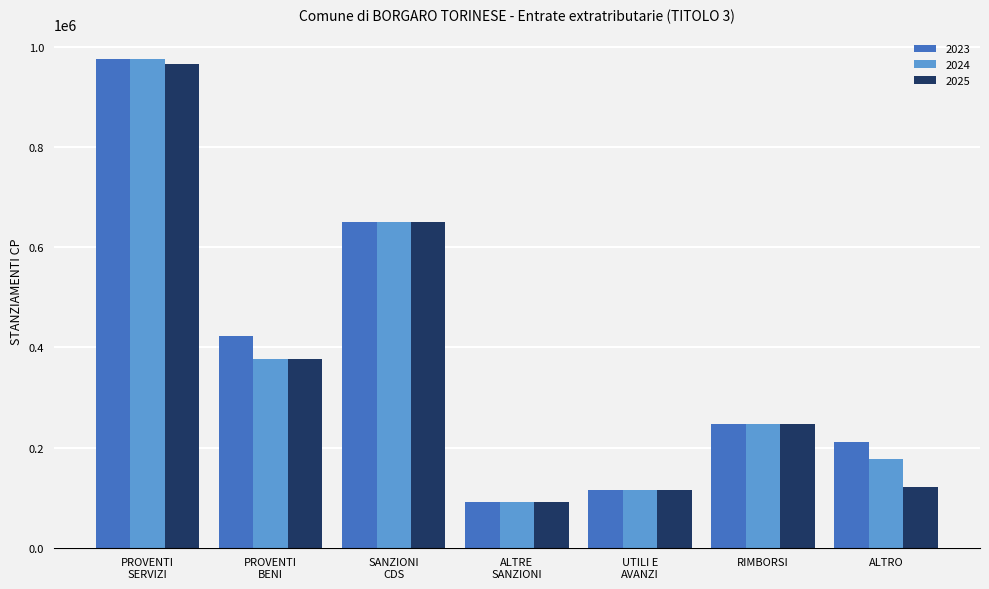

How many data points does each series have?

7